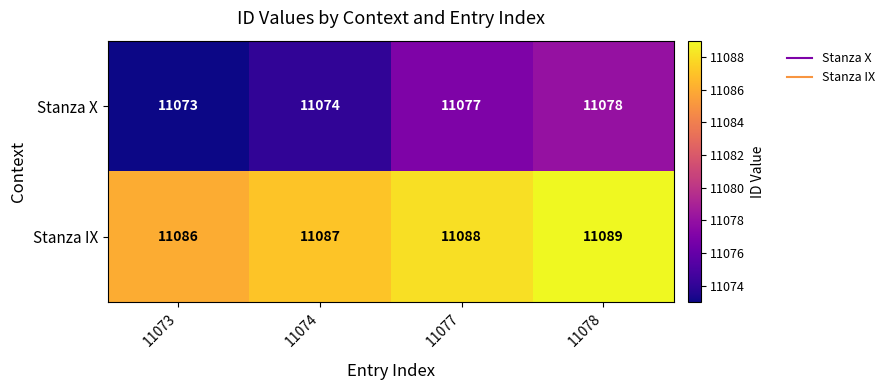

What is the sum of the Stanza IX values at 11074 and 11077?

22175